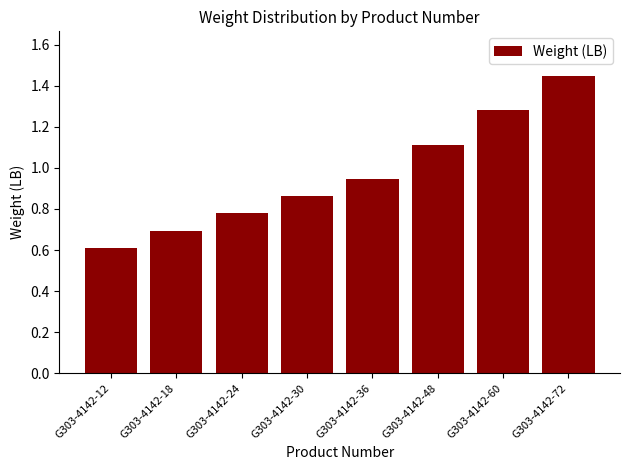

What is the value of the 6th bar from the left?

1.1